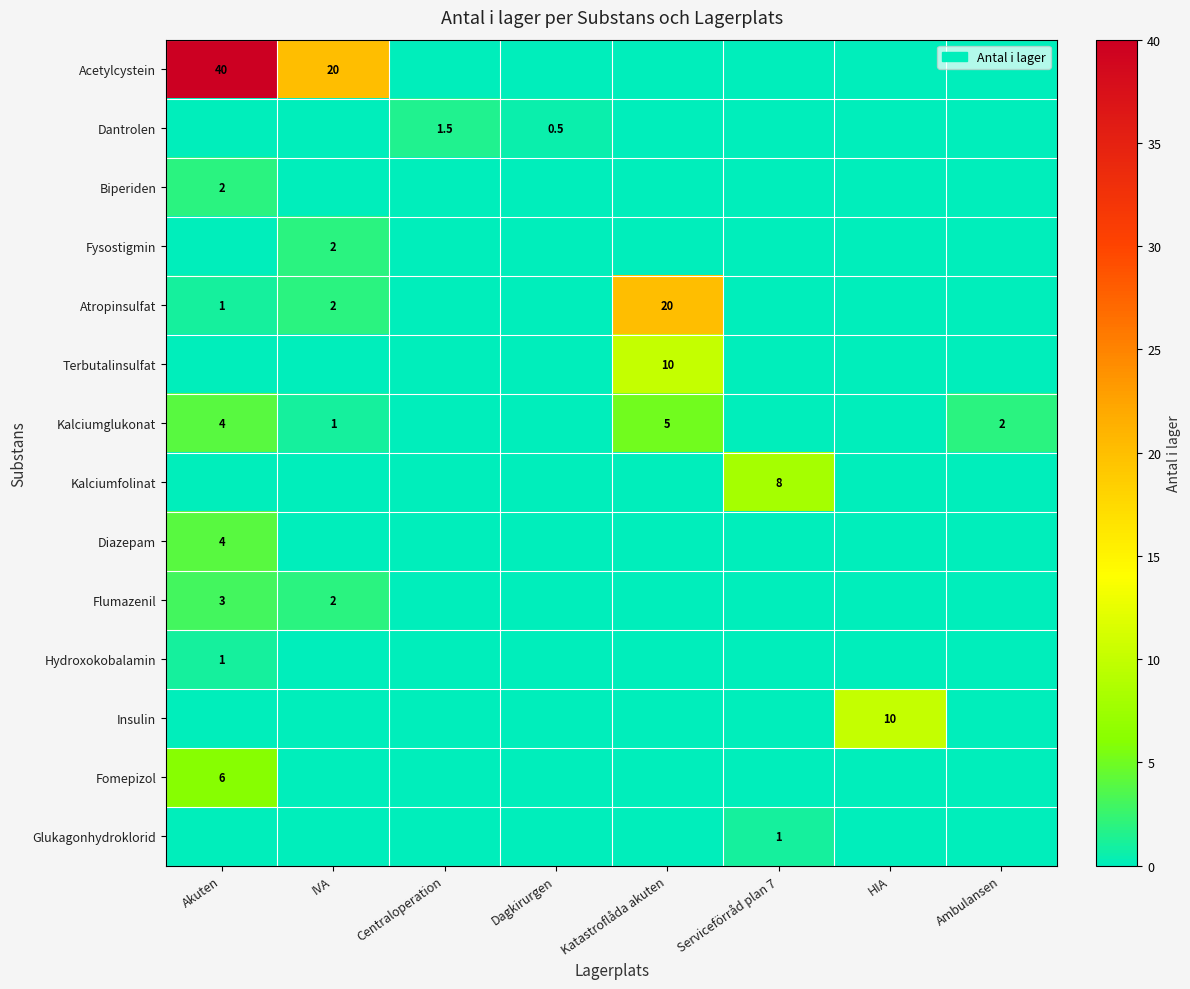

Is it true that Dantrolen equals 2.7 at Centraloperation?

False